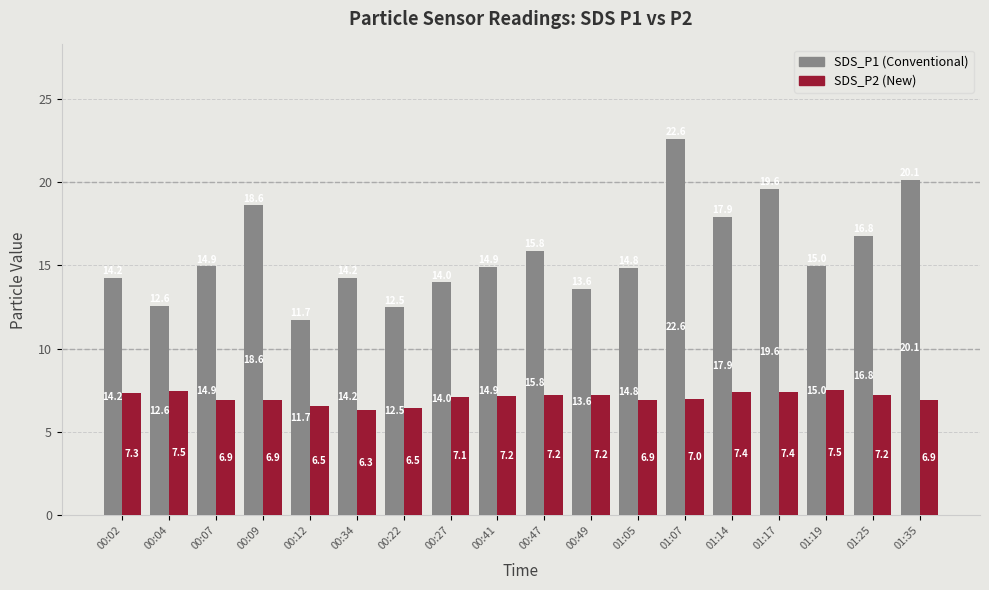

What is the spread (max minus min) of values at 00:09?

11.7